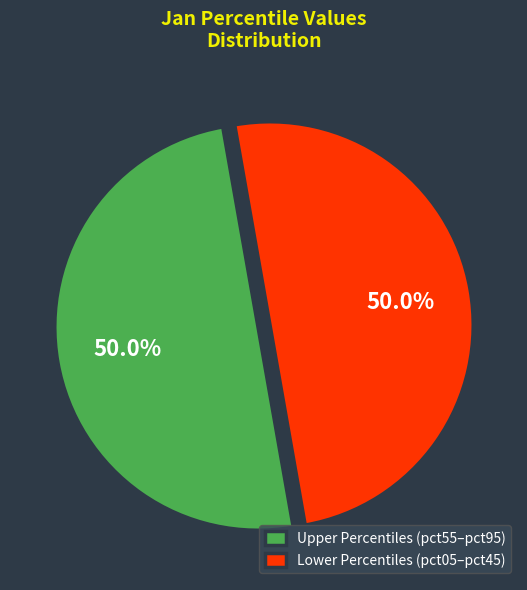

Combined, do Lower Percentiles (pct05–pct45) and Upper Percentiles (pct55–pct95) account for over 50%?

Yes